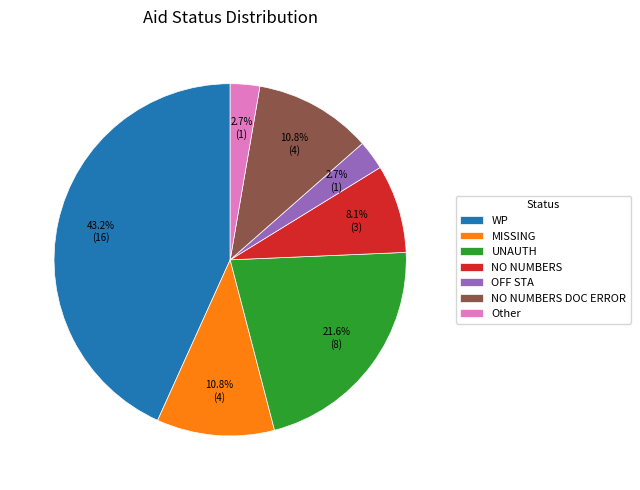

To the nearest percent, what is the difference between the NO NUMBERS DOC ERROR and Other slice percentages?

8%